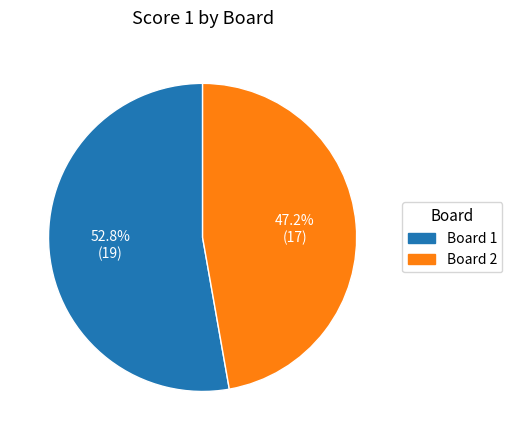

Is there a majority slice in this chart?

Yes